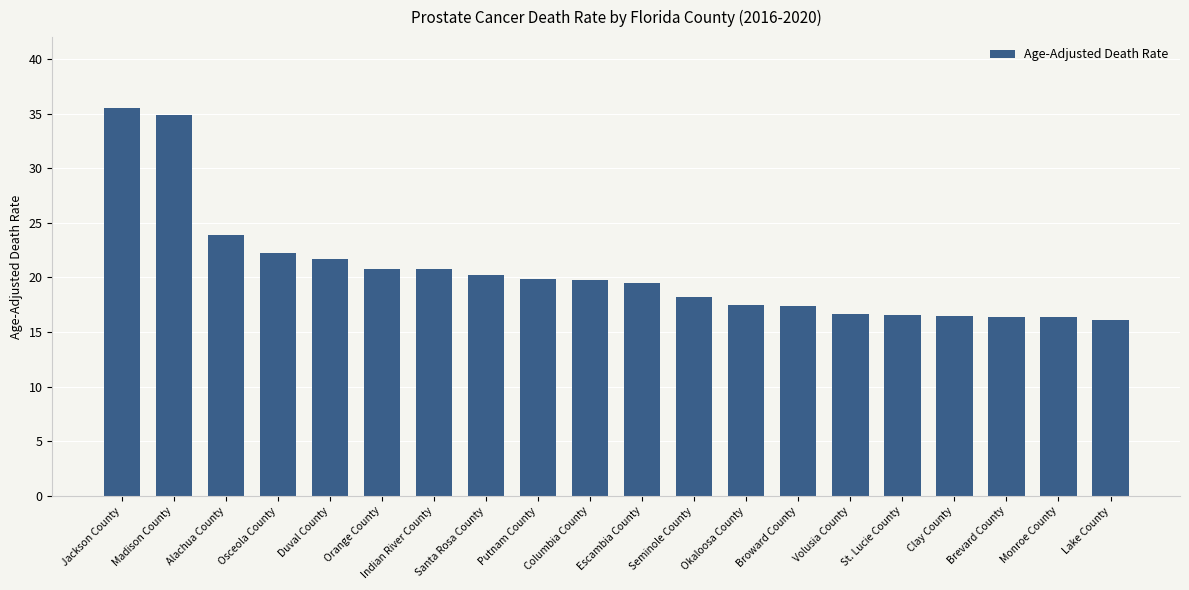

What position from the right is Brevard County?

3